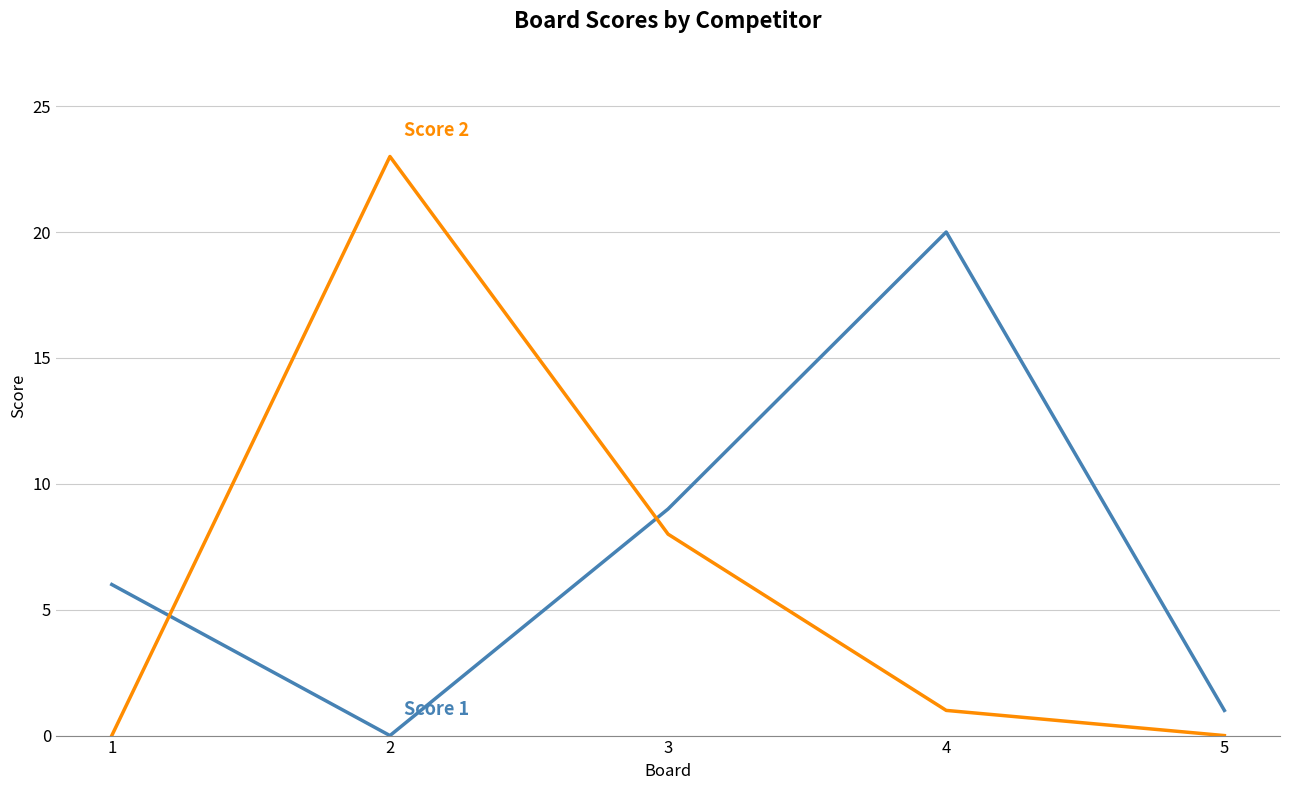

What is the total value across all series at 3?

17